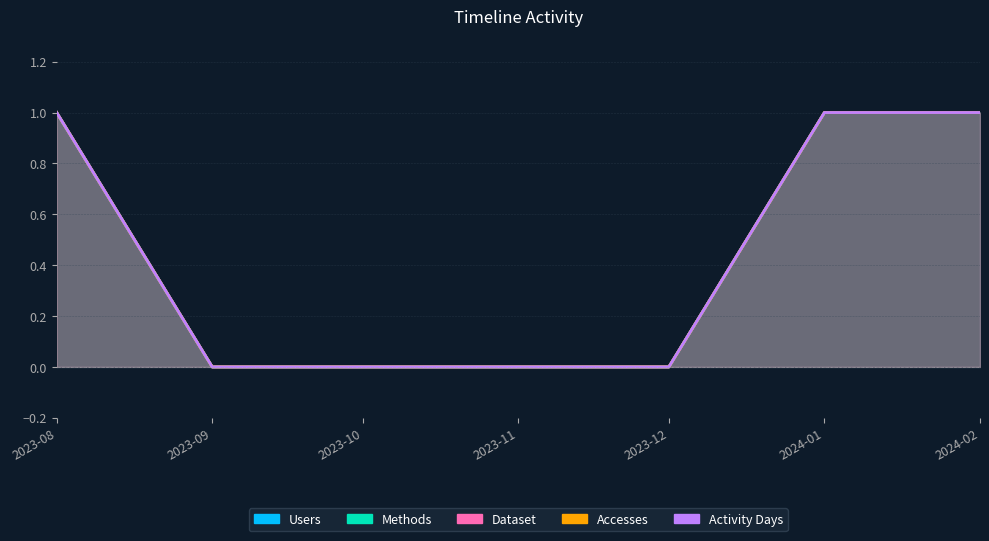

Which series has the widest spread of values?

Users